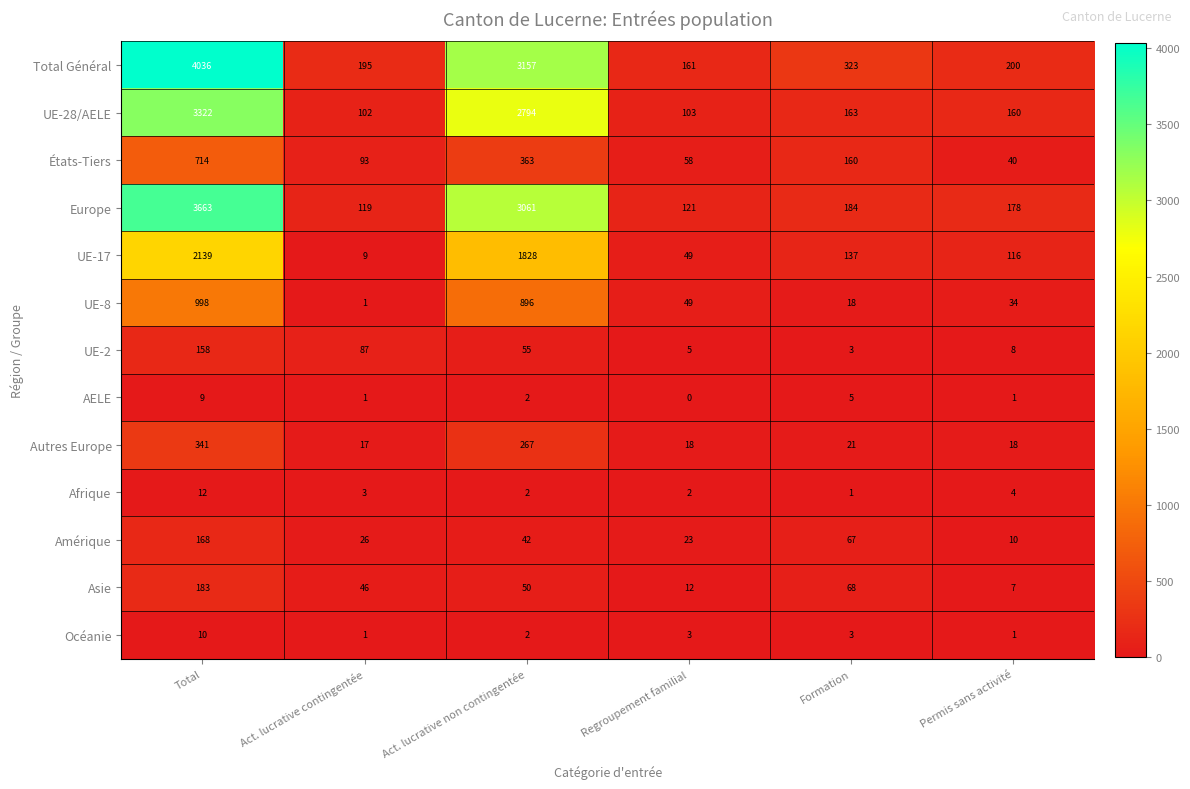

What is the average value of the UE-8 series?

333